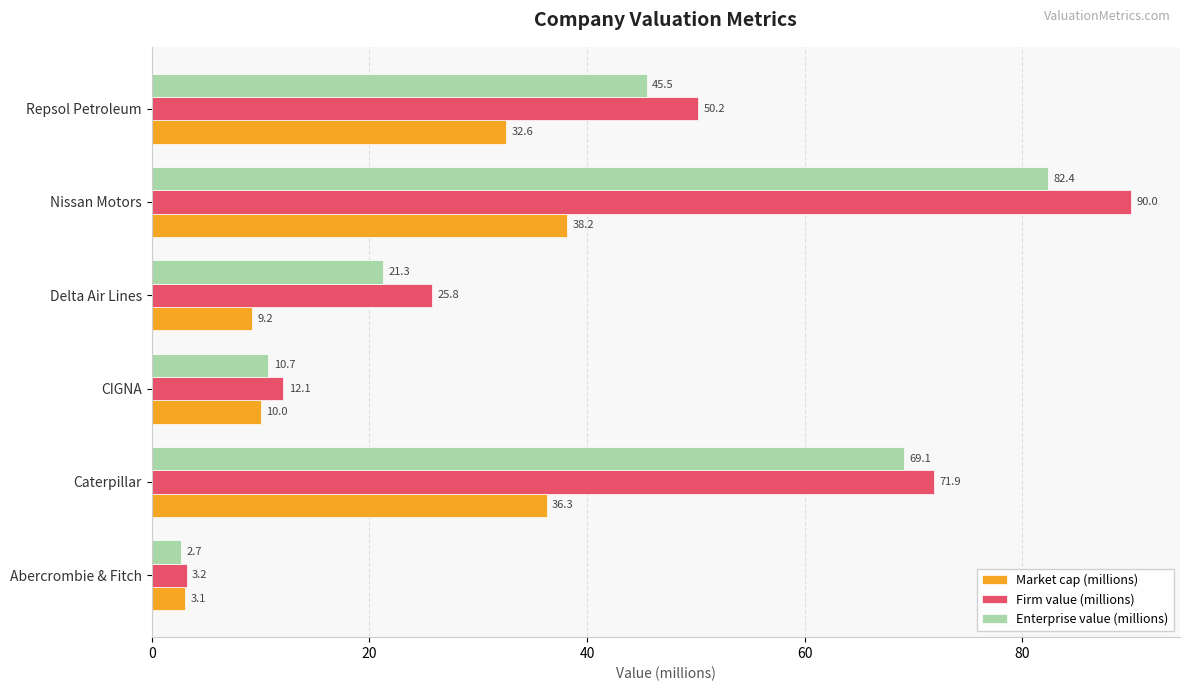

Where is Firm value (millions) nearest to the value 46?

Repsol Petroleum